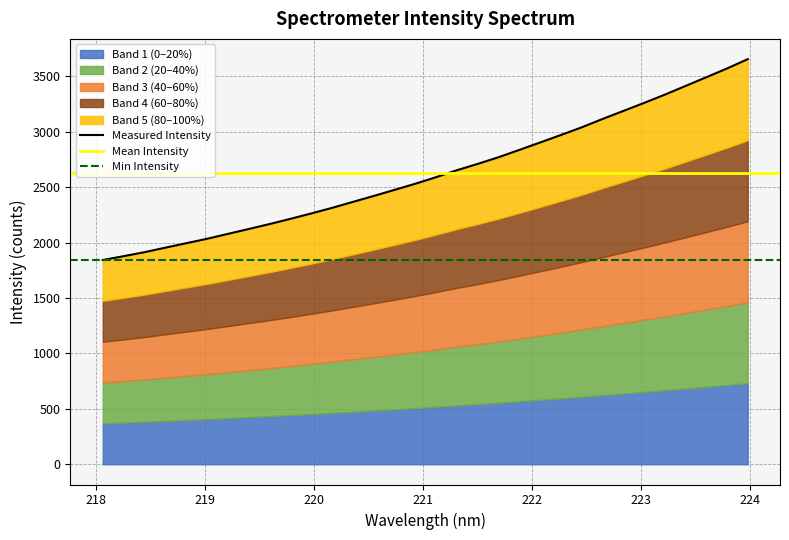

True or false: the data has more than 2 interior local peaks.

False